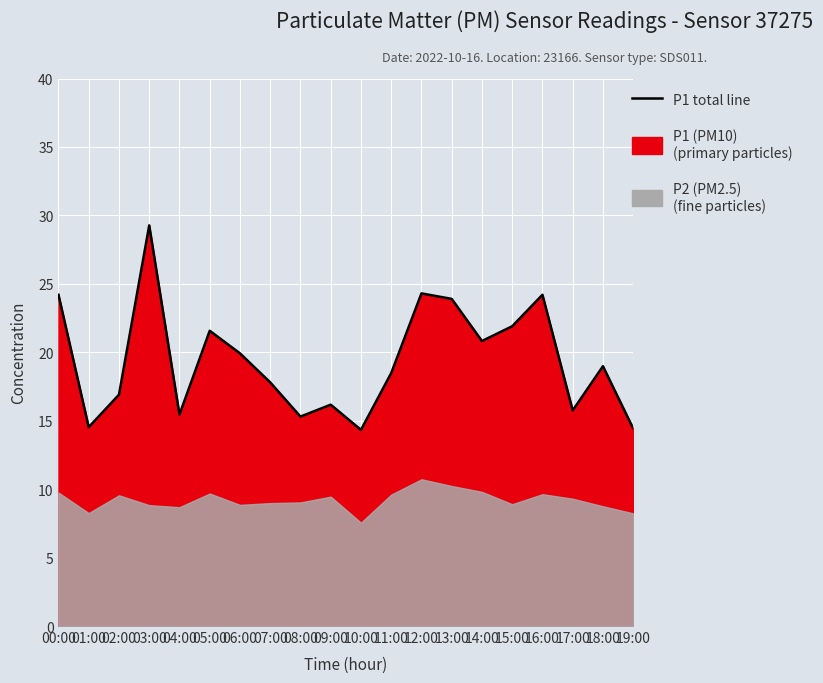

Reading right to left, list all the values displayed in this chart.

19:00=14.4	18:00=19.0	17:00=15.8	16:00=24.2	15:00=21.9	14:00=20.8	13:00=23.9	12:00=24.3	11:00=18.5	10:00=14.3	09:00=16.2	08:00=15.3	07:00=17.8	06:00=19.9	05:00=21.6	04:00=15.4	03:00=29.3	02:00=16.9	01:00=14.5	00:00=24.2